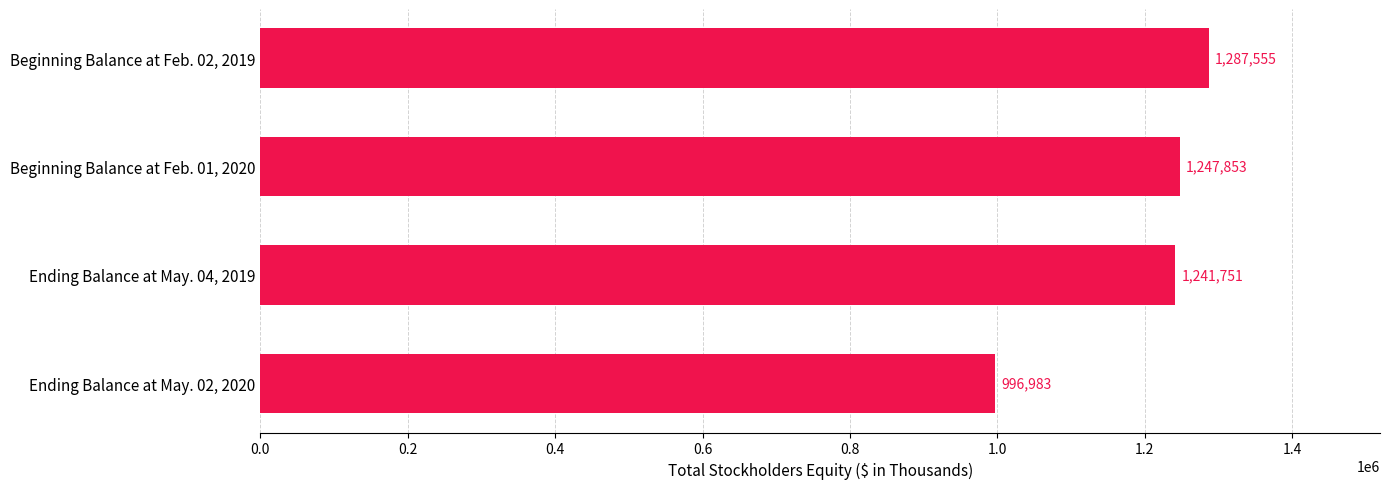

Reading bottom to top, list all the values displayed in this chart.

996983	1241751	1247853	1287555